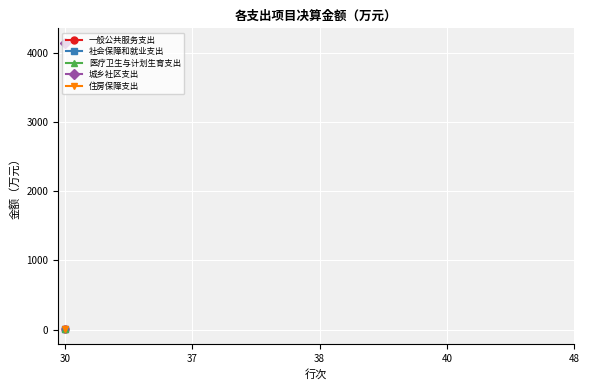

At which category does the chart reach its minimum across all series?

30